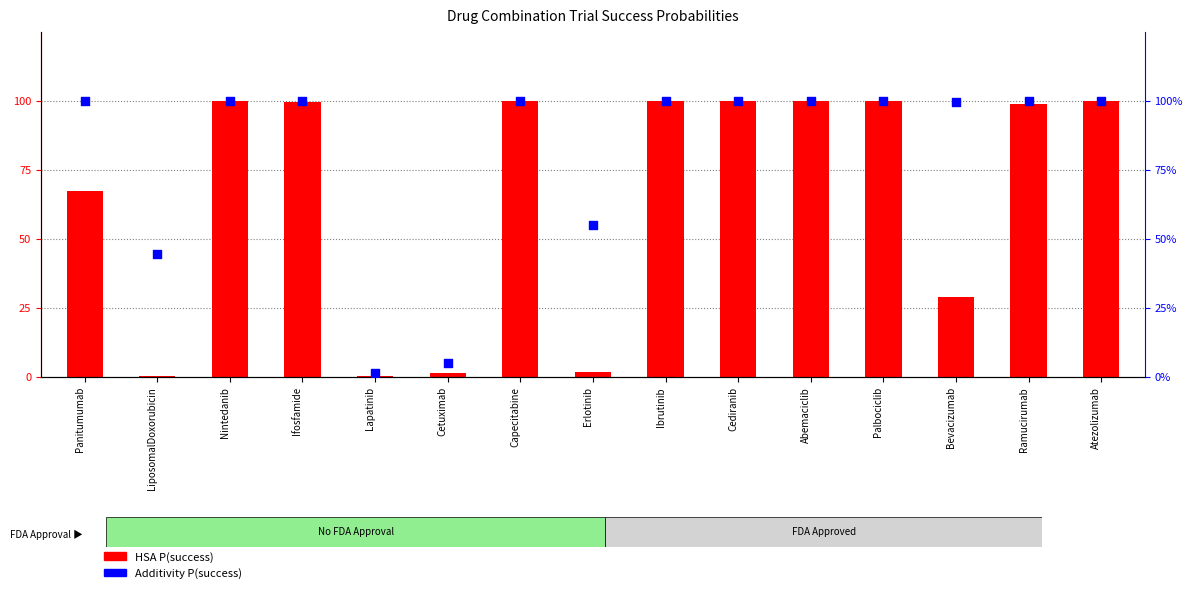

At which category is the sum across all series the highest?

Nintedanib